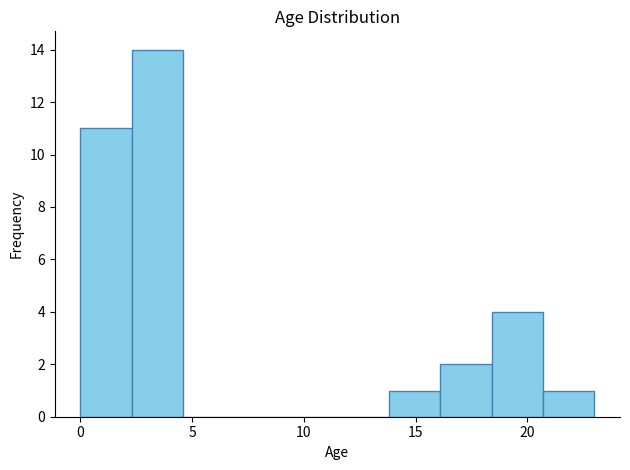

What is the height of the bar covering 13.8 to 16.1 on the x-axis? Neither the bar edges nor the heights are printed on the chart, so give them approximately, as read against the axes.

1